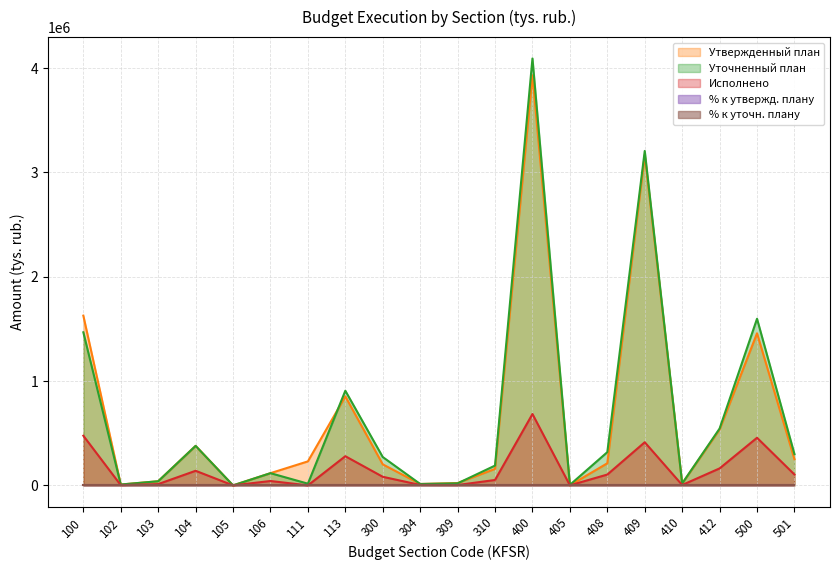

Reading left to right, list all the values displayed in this chart.

Утвержденный план: 100=1626862.2	102=8210.3	103=39690.0	104=378860.5	105=4.0	106=117124.2	111=230081.4	113=852891.8	300=201538.3	304=13307.0	309=22522.6	310=157881.3	400=3930869.3	405=461.9	408=211998.1	409=3166164.7	410=17368.2	412=534876.4	500=1457916.8	501=250924.8
Уточненный план: 100=1467339.8	102=8210.3	103=39690.0	104=378717.5	105=4.0	106=117124.2	111=16363.0	113=907230.8	300=271790.0	304=13307.0	309=19480.5	310=189833.6	400=4092270.2	405=4950.1	408=318504.9	409=3205704.3	410=18468.2	412=544642.7	500=1597220.9	501=299881.0
Исполнено: 100=476089.7	102=2135.9	103=12334.5	104=139934.7	105=0.0	106=41994.7	111=0.0	113=279689.9	300=82370.5	304=4203.8	309=3437.7	310=51798.9	400=684129.7	405=461.9	408=103782.5	409=413383.2	410=3732.6	412=162769.5	500=456415.7	501=104084.5
% к утвержд. плану: 100=0.3	102=0.3	103=0.3	104=0.4	105=0.0	106=0.4	111=0.0	113=0.3	300=0.4	304=0.3	309=0.2	310=0.3	400=0.2	405=1.0	408=0.5	409=0.1	410=0.2	412=0.3	500=0.3	501=0.4
% к уточн. плану: 100=0.3	102=0.3	103=0.3	104=0.4	105=0.0	106=0.4	111=0.0	113=0.3	300=0.3	304=0.3	309=0.2	310=0.3	400=0.2	405=0.1	408=0.3	409=0.1	410=0.2	412=0.3	500=0.3	501=0.3